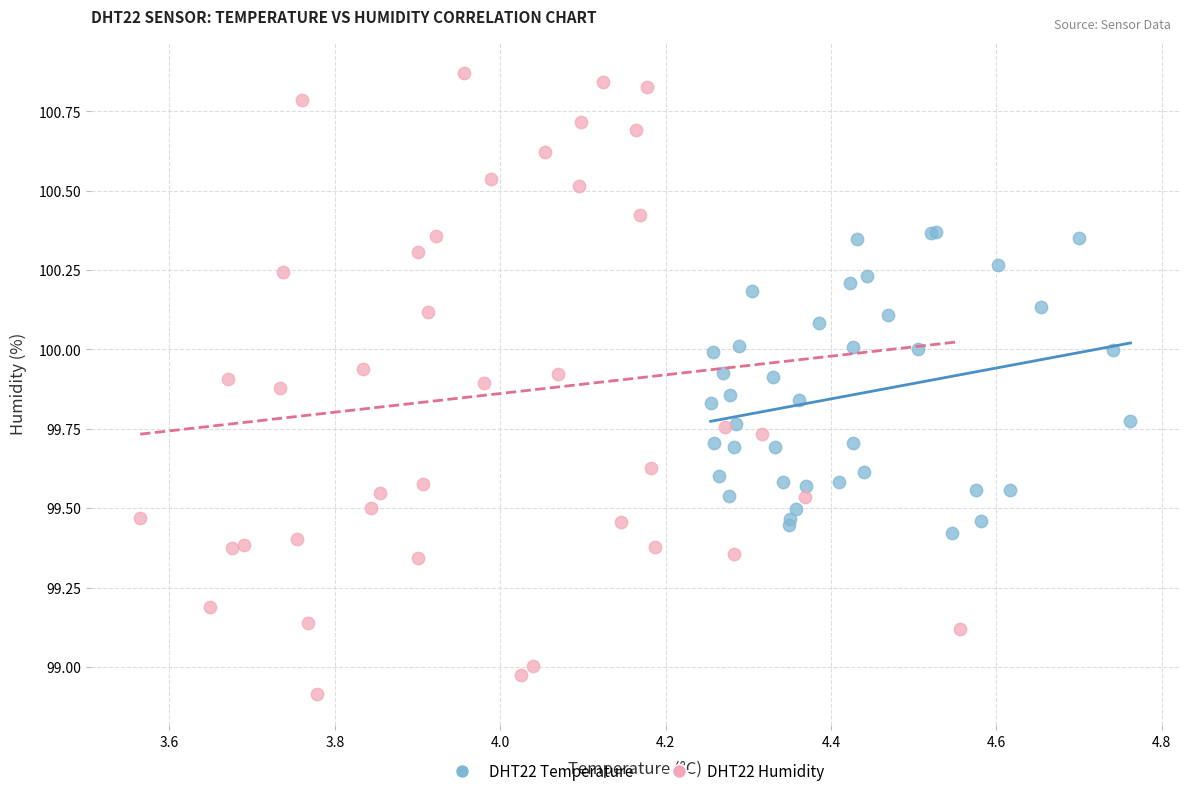

Which series contains the highest Y value?

DHT22 Humidity